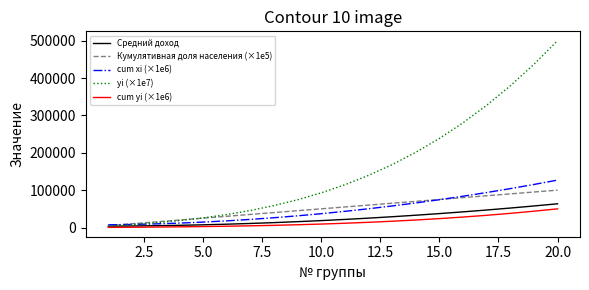

Which series has the largest range (max minus min)?

yi (×1e7)